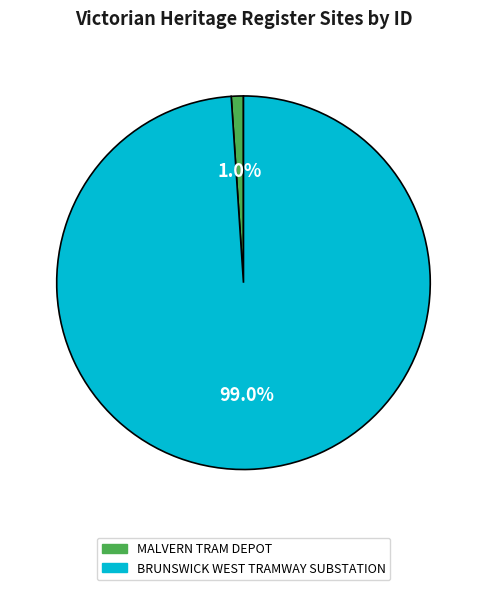

Which category has the smallest portion of the pie?

MALVERN TRAM DEPOT